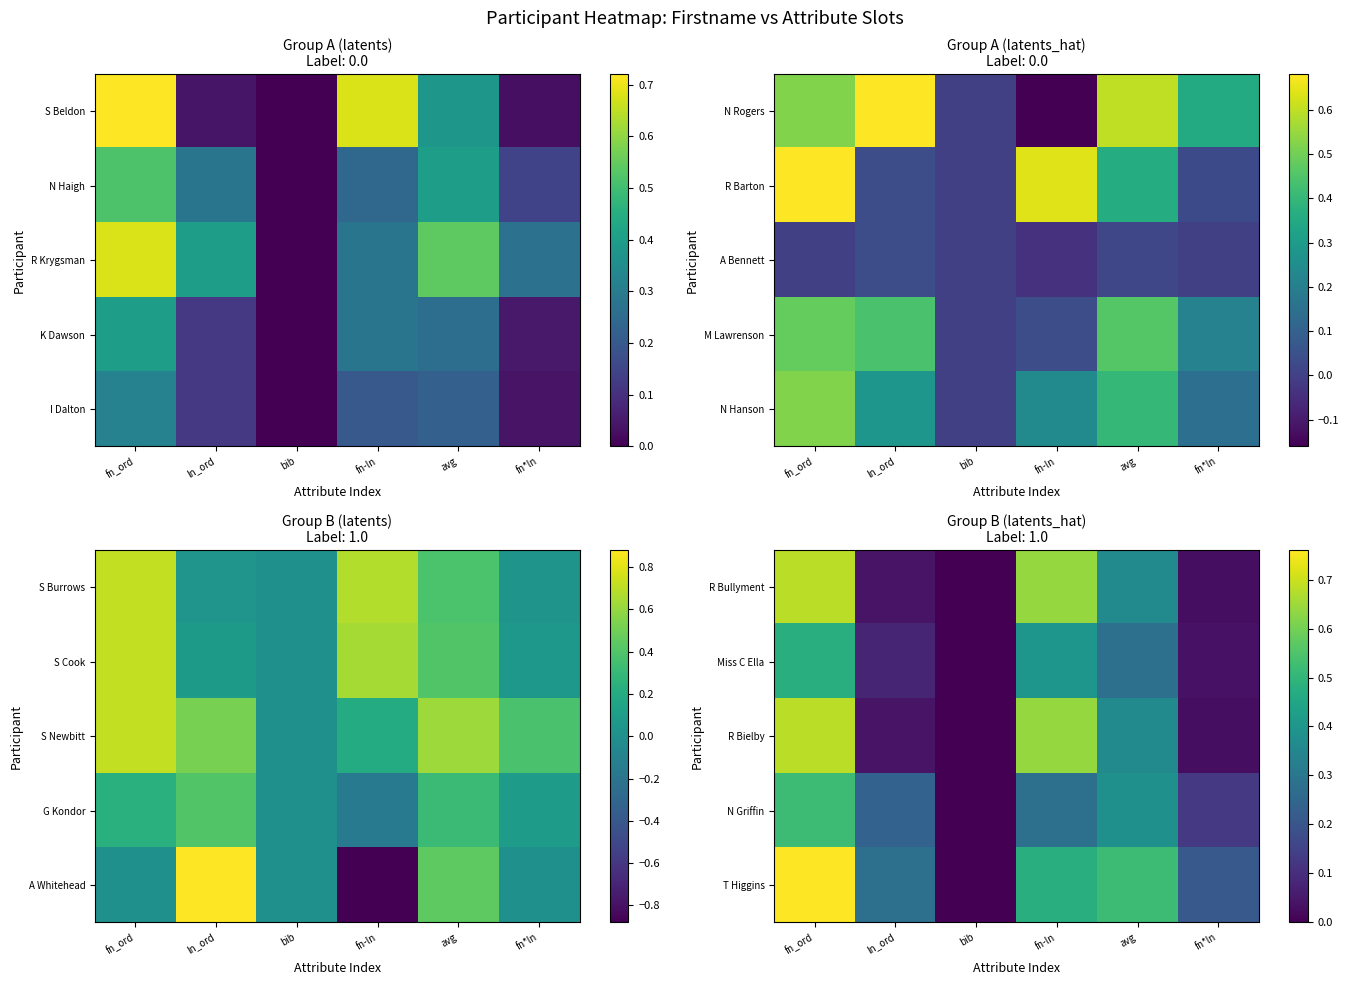

What is the sum of the T Higgins values at fn_ord and fn-ln?

1.2